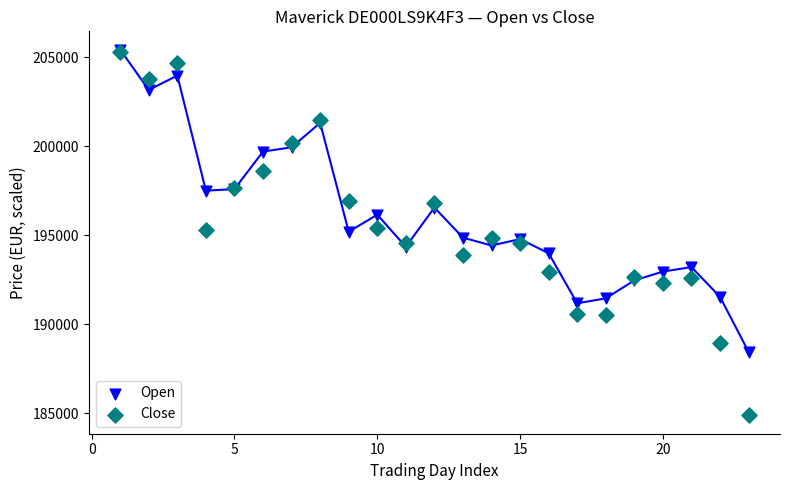

What are all the series names shown in the legend?

Open, Close